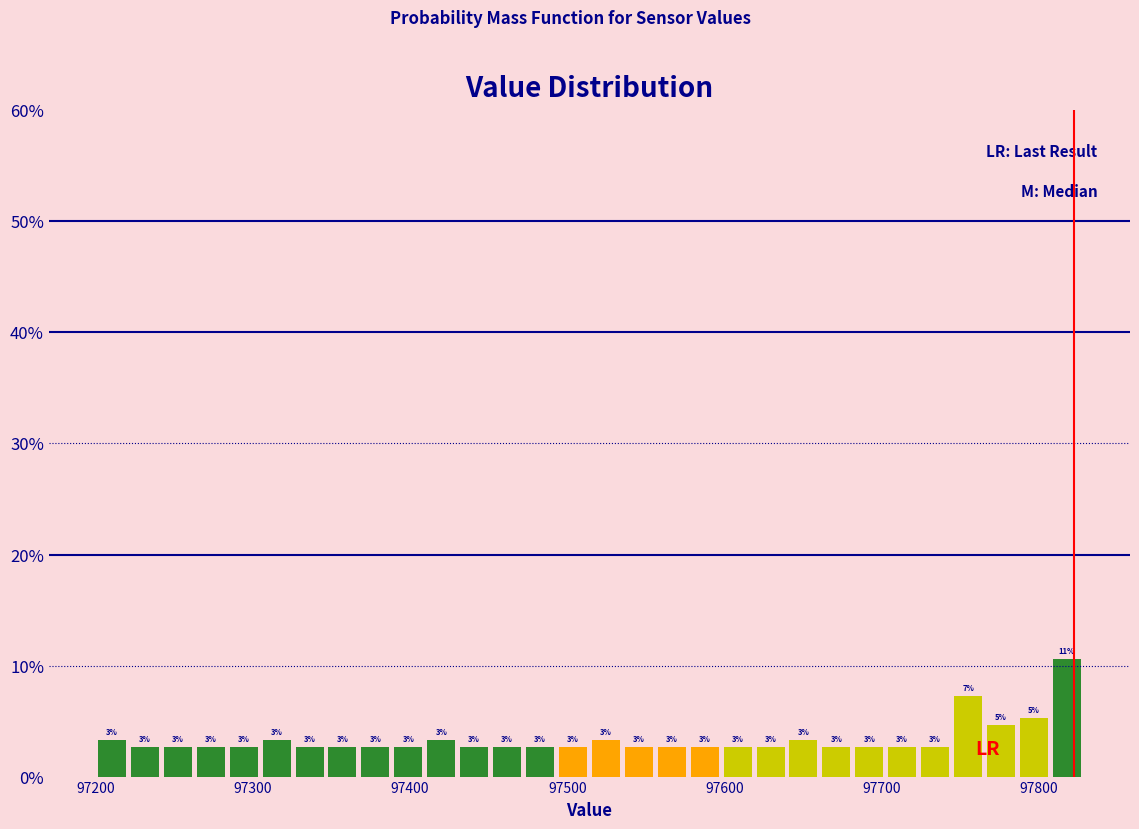

Read against the x-axis, roughly where is the centre of the tallest bar?

97820